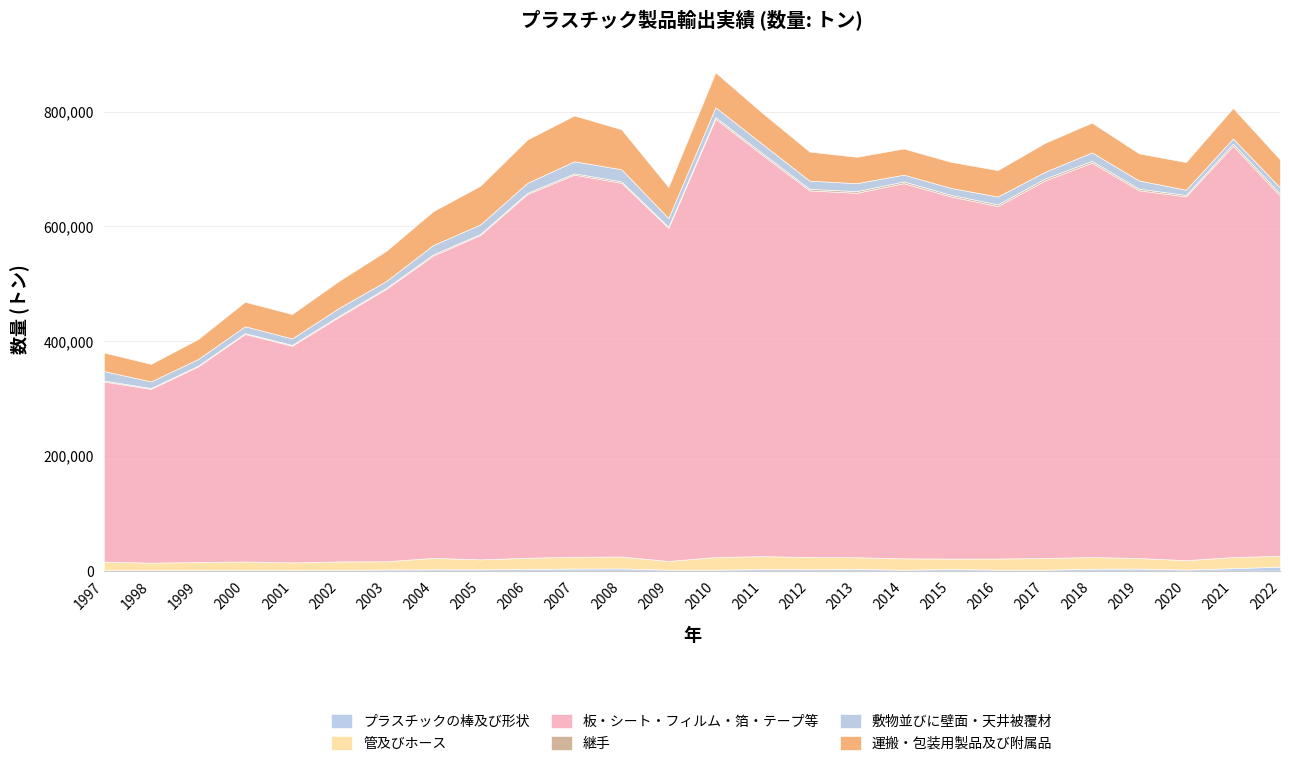

How many lines are shown in the chart?

6